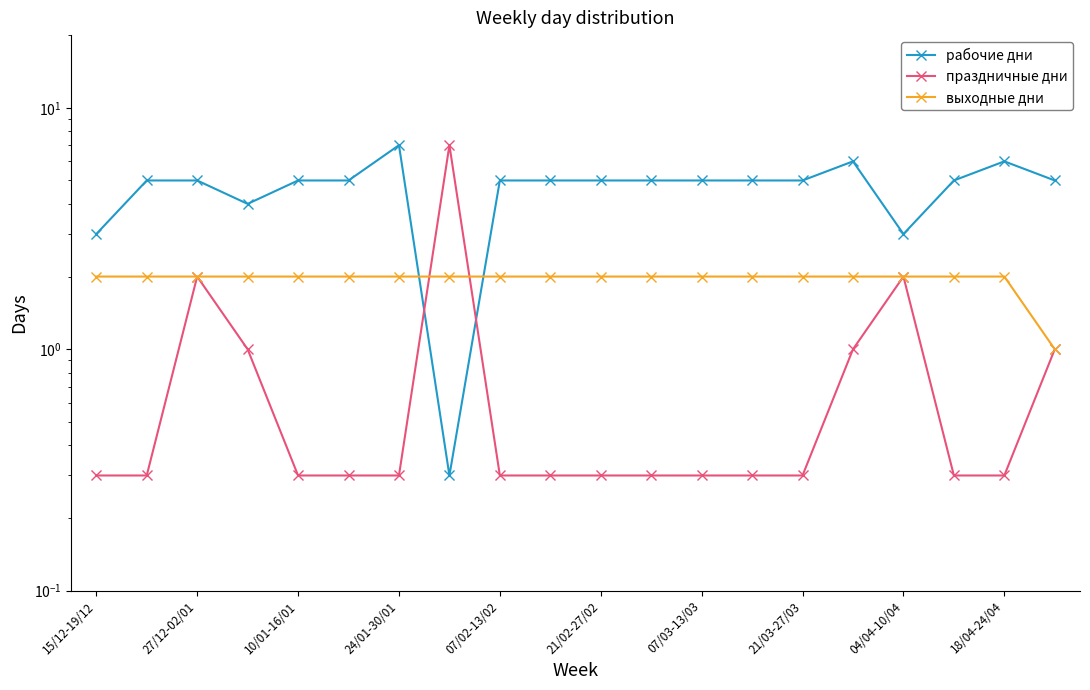

After their last crossing, which series has the higher values: выходные дни or праздничные дни?

выходные дни